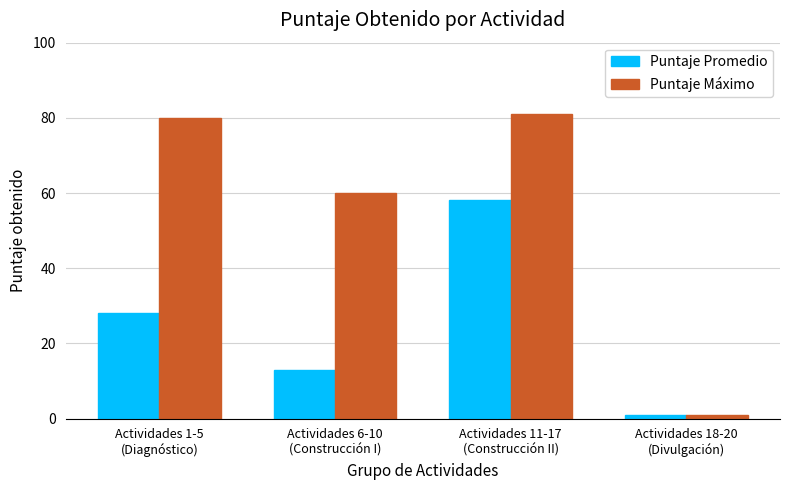

At which label does Puntaje Promedio reach its peak?

Actividades 11-17
(Construcción II)